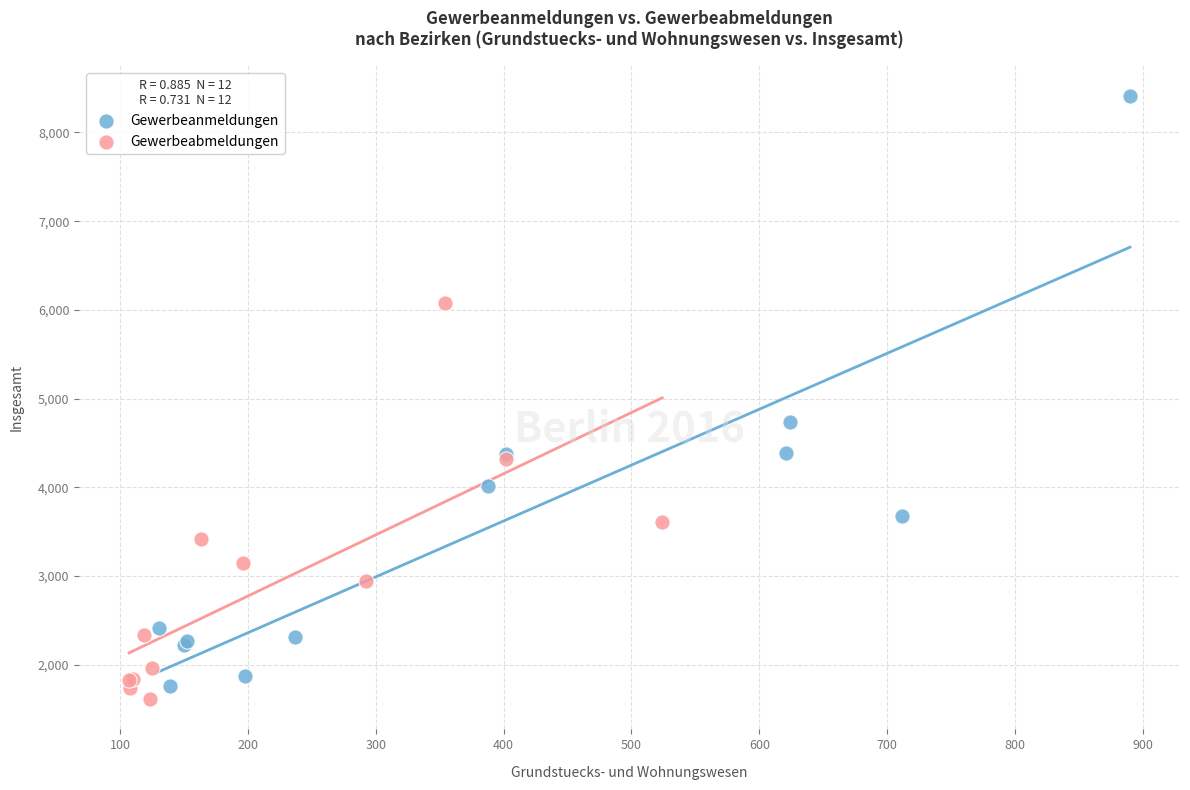

What are all the series names shown in the legend?

Gewerbeanmeldungen, Gewerbeabmeldungen